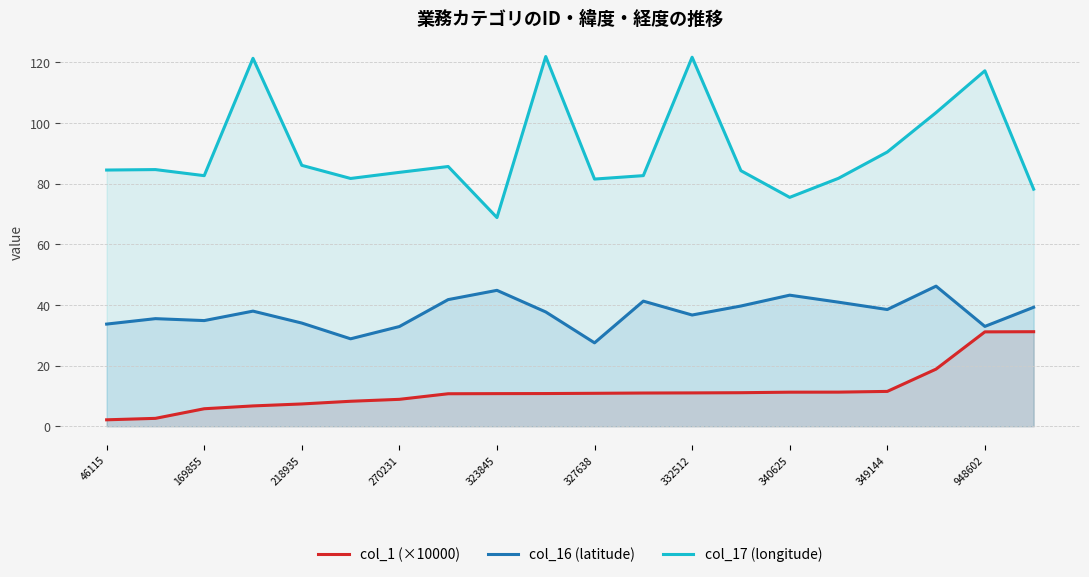

What is the sum of the col_16 (latitude) values at 17 and 46115?

79.9